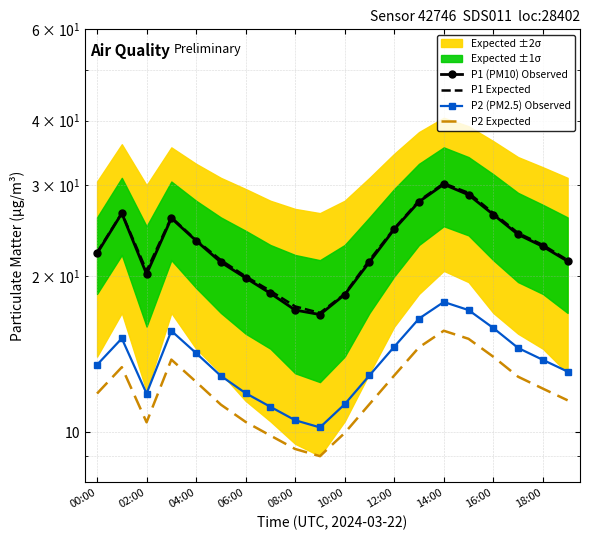

What is the difference between the highest and lowest values at 00:00?

10.4